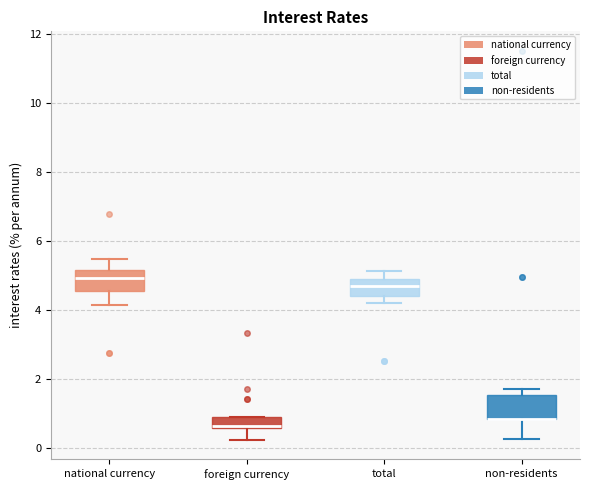

Where does the upper whisker of the box for national currency end on the y-axis? The values are not printed on the chart, so give them approximately, as read against the axis.

5.4